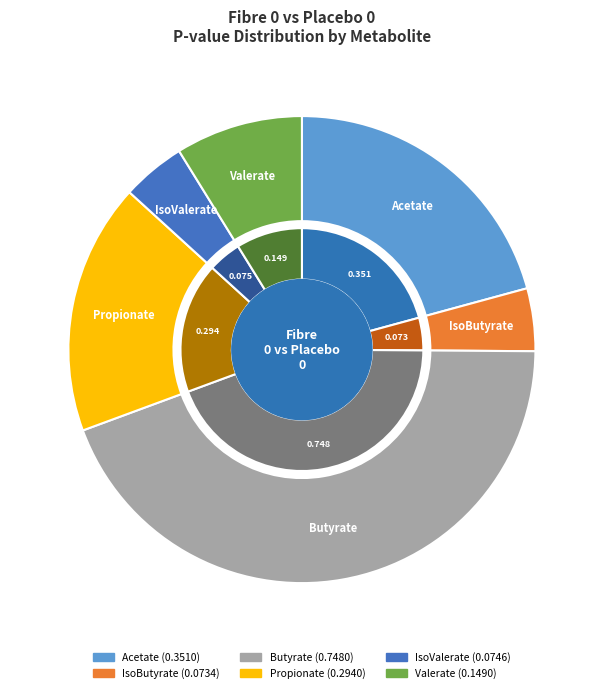

Rank the categories by value from lowest to highest.

IsoButyrate, IsoValerate, Valerate, Propionate, Acetate, Butyrate